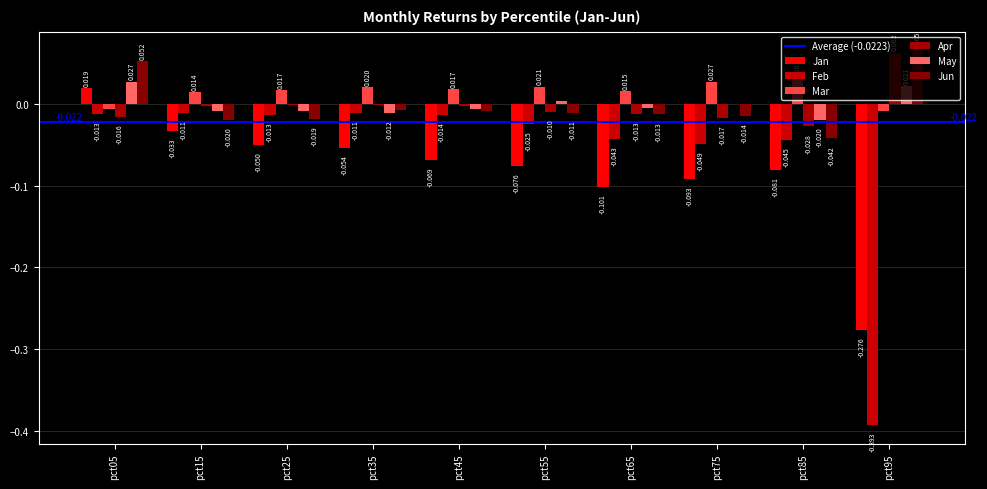

Which series has the largest range (max minus min)?

Feb